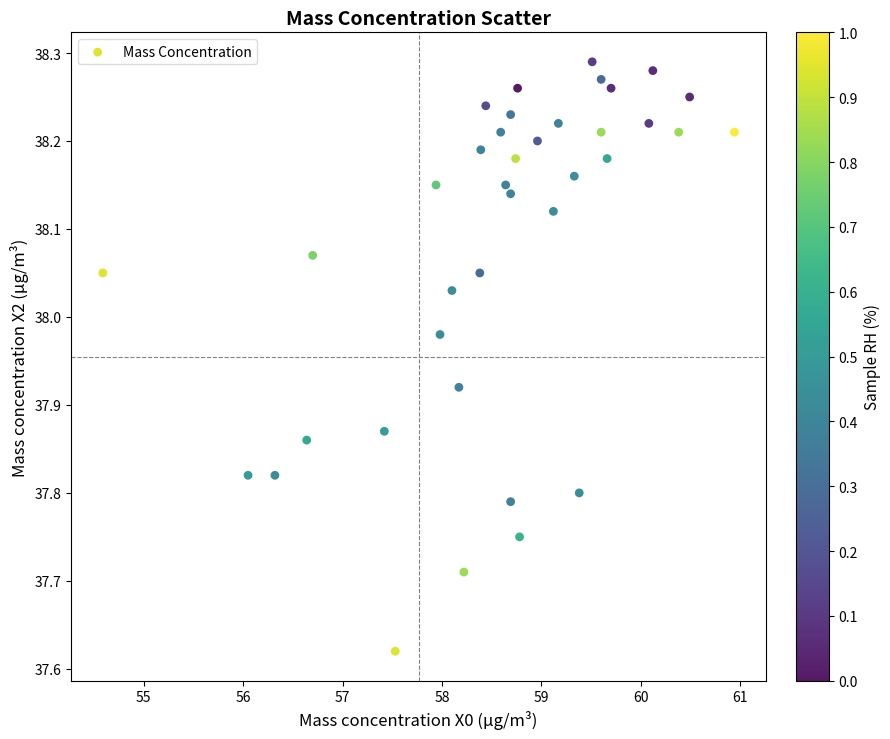

What is the range of Y values (max minus min)?

0.7